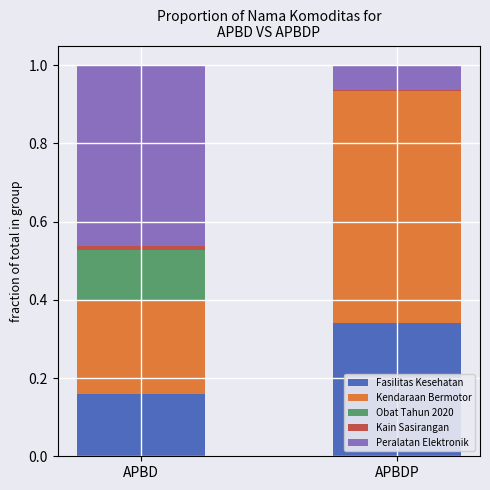

At which label does Fasilitas Kesehatan reach its peak?

APBDP